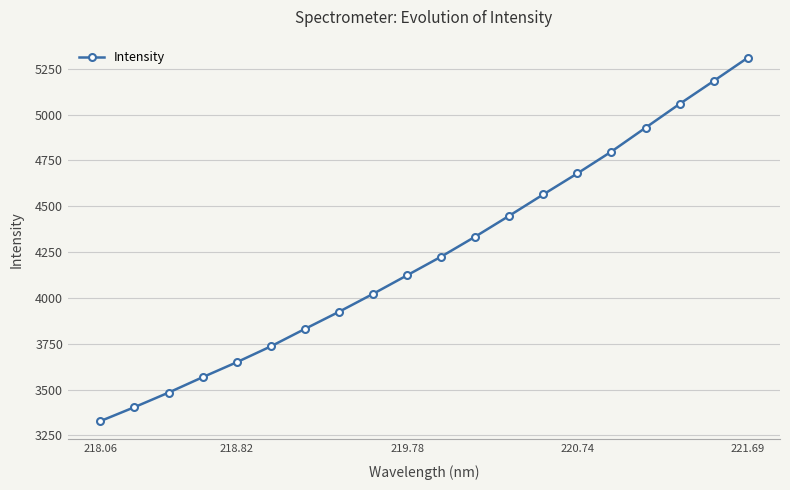

What is the average value?

4229.7